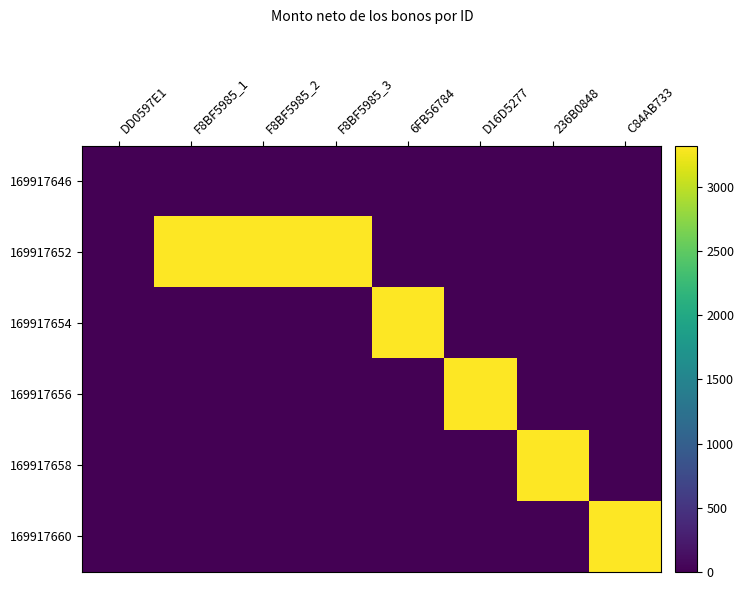

Reading right to left, what are all the values shown in this chart?

169917646: C84AB733=0	236B0848=0	D16D5277=0	6FB56784=0	F8BF5985_3=0	F8BF5985_2=0	F8BF5985_1=0	DD0597E1=0
169917652: C84AB733=0	236B0848=0	D16D5277=0	6FB56784=0	F8BF5985_3=3320	F8BF5985_2=3320	F8BF5985_1=3320	DD0597E1=0
169917654: C84AB733=0	236B0848=0	D16D5277=0	6FB56784=3320	F8BF5985_3=0	F8BF5985_2=0	F8BF5985_1=0	DD0597E1=0
169917656: C84AB733=0	236B0848=0	D16D5277=3320	6FB56784=0	F8BF5985_3=0	F8BF5985_2=0	F8BF5985_1=0	DD0597E1=0
169917658: C84AB733=0	236B0848=3320	D16D5277=0	6FB56784=0	F8BF5985_3=0	F8BF5985_2=0	F8BF5985_1=0	DD0597E1=0
169917660: C84AB733=3320	236B0848=0	D16D5277=0	6FB56784=0	F8BF5985_3=0	F8BF5985_2=0	F8BF5985_1=0	DD0597E1=0